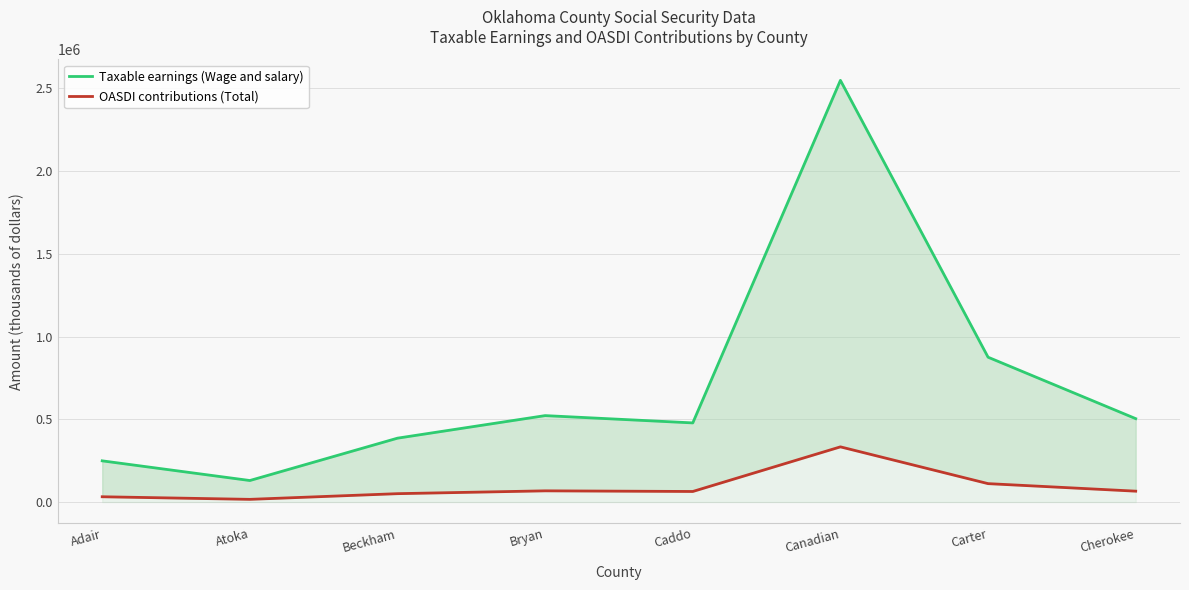

Which series has the largest total across all categories?

Taxable earnings (Wage and salary)